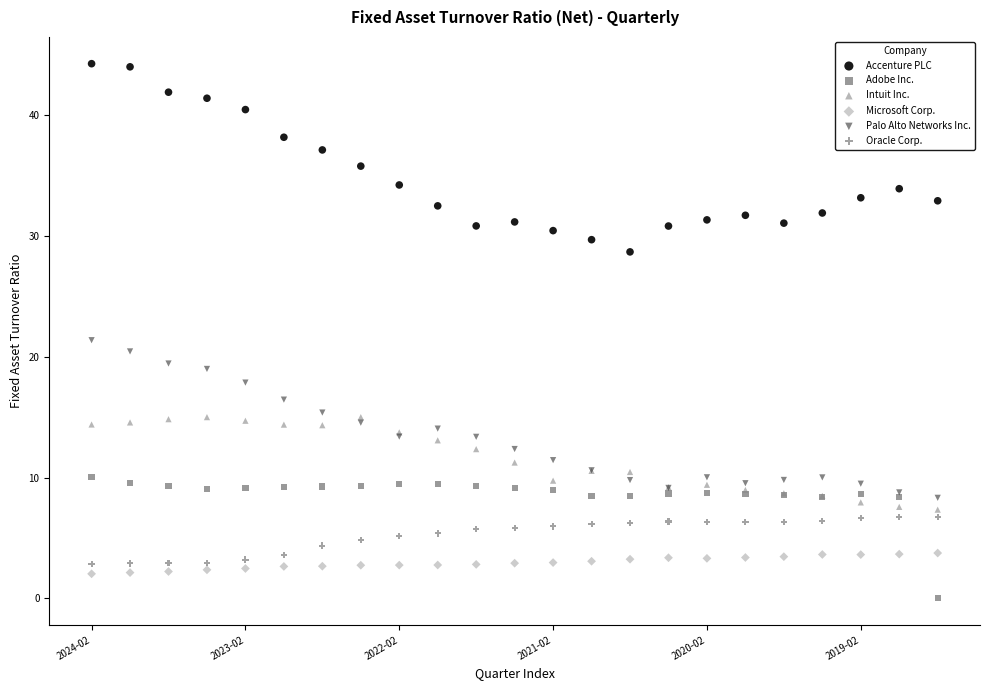

Across all series, what Y value is closest to 22?

21.4